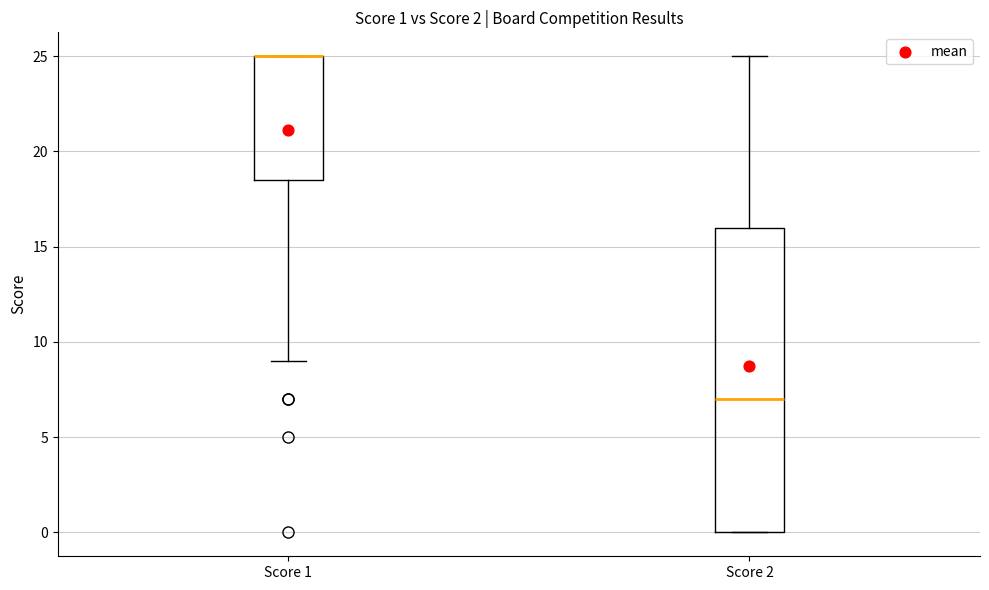

Which box is the tallest, from its lower edge to its upper edge?

Score 2